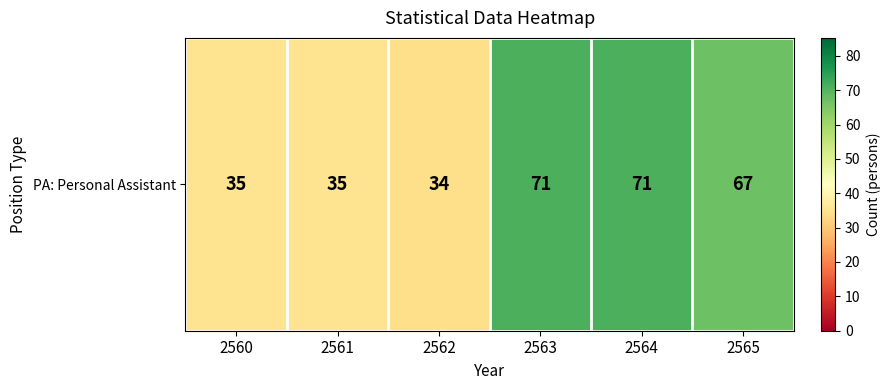

Reading left to right, what are all the values shown in this chart?

2560=35	2561=35	2562=34	2563=71	2564=71	2565=67